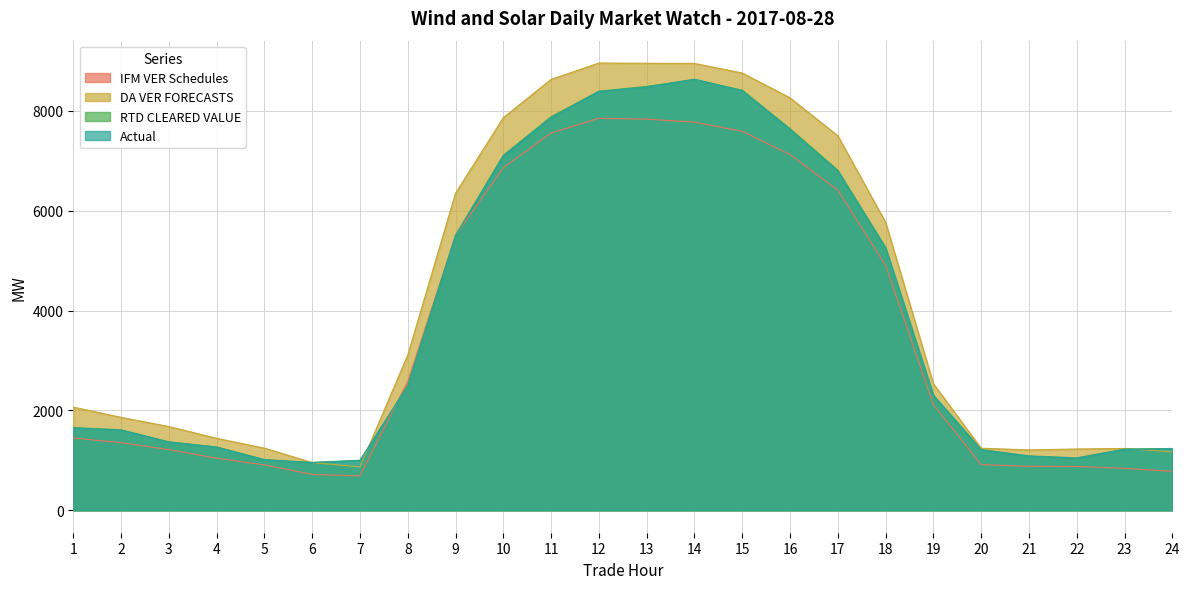

What value does the RTD CLEARED VALUE series have at 12?

8395.0